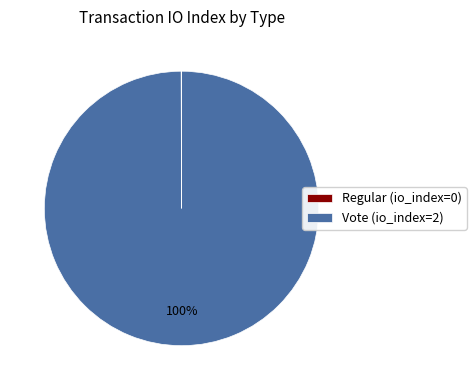

To the nearest percent, what portion does Vote represent?

100%